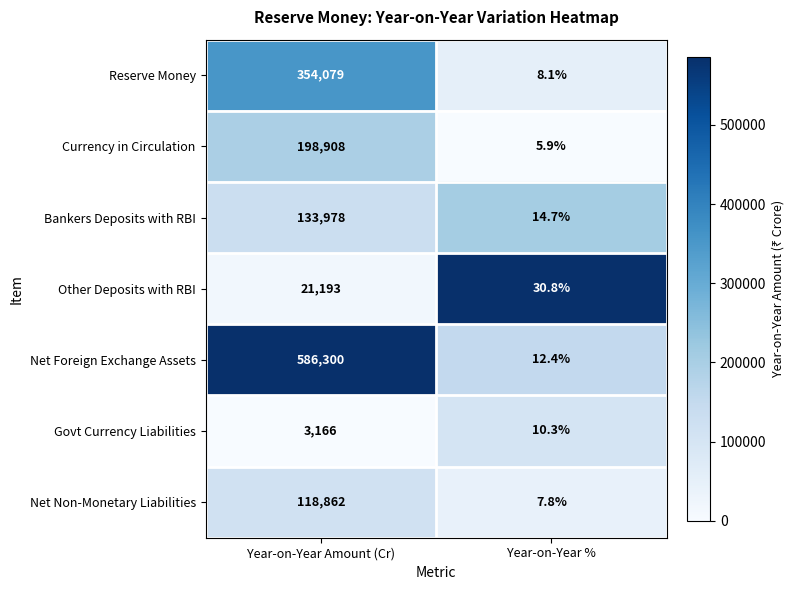

Which series has the widest spread of values?

Net Foreign Exchange Assets